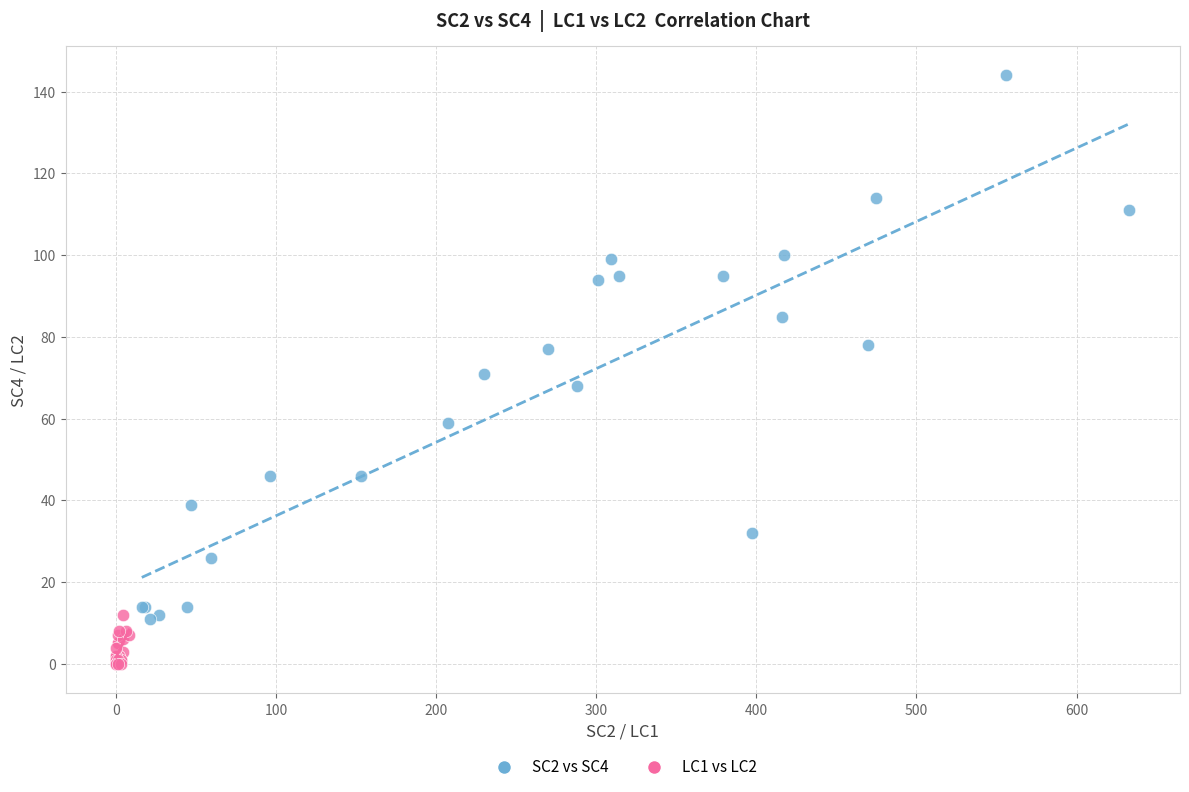

What are all the series names shown in the legend?

SC2 vs SC4, LC1 vs LC2